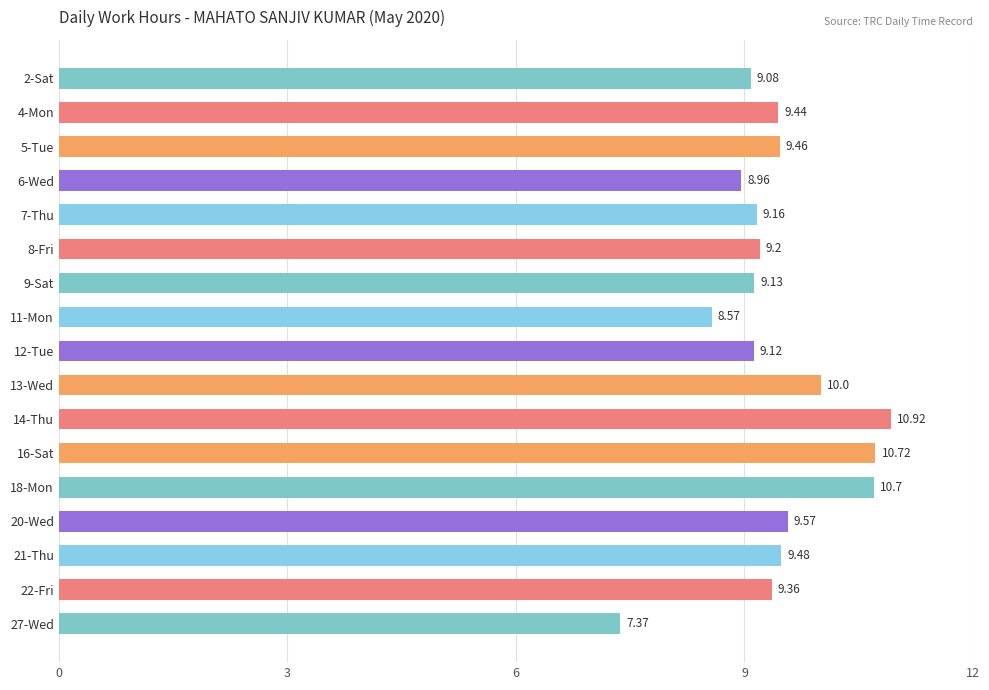

What is the average value?

9.4